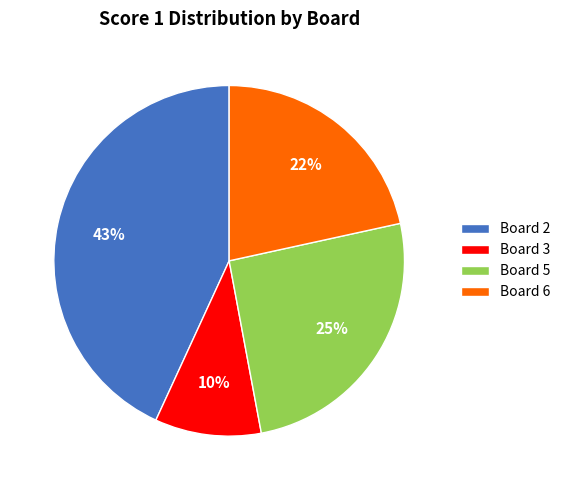

To the nearest percent, what portion does Board 6 represent?

22%